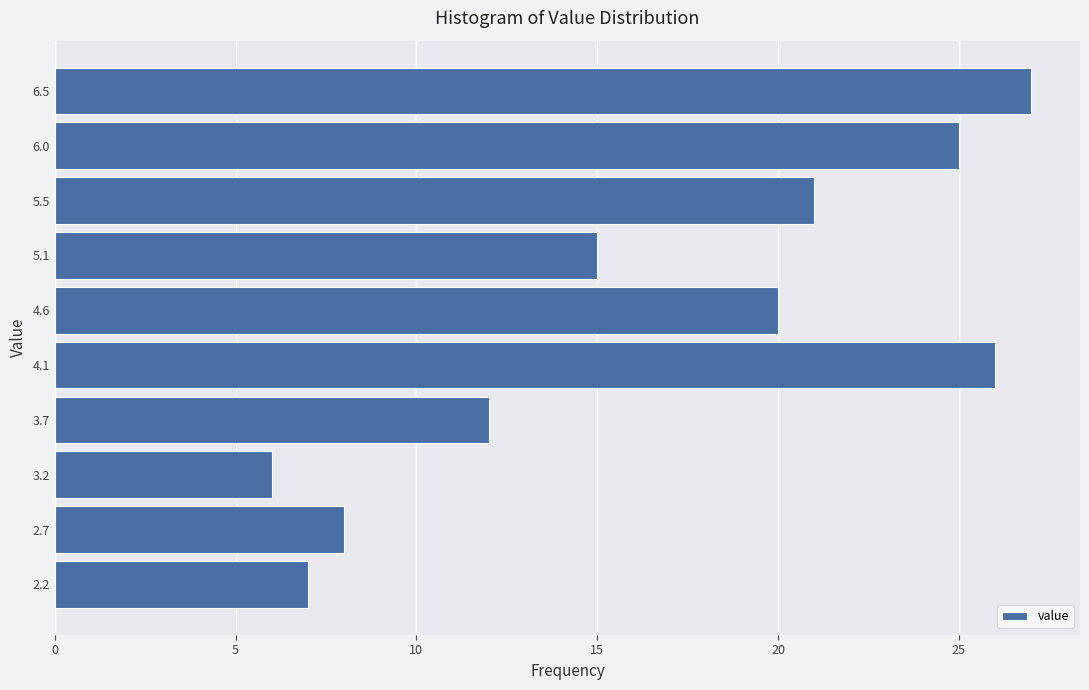

Which range on the y-axis has the longest bar?

6.25 to 6.75